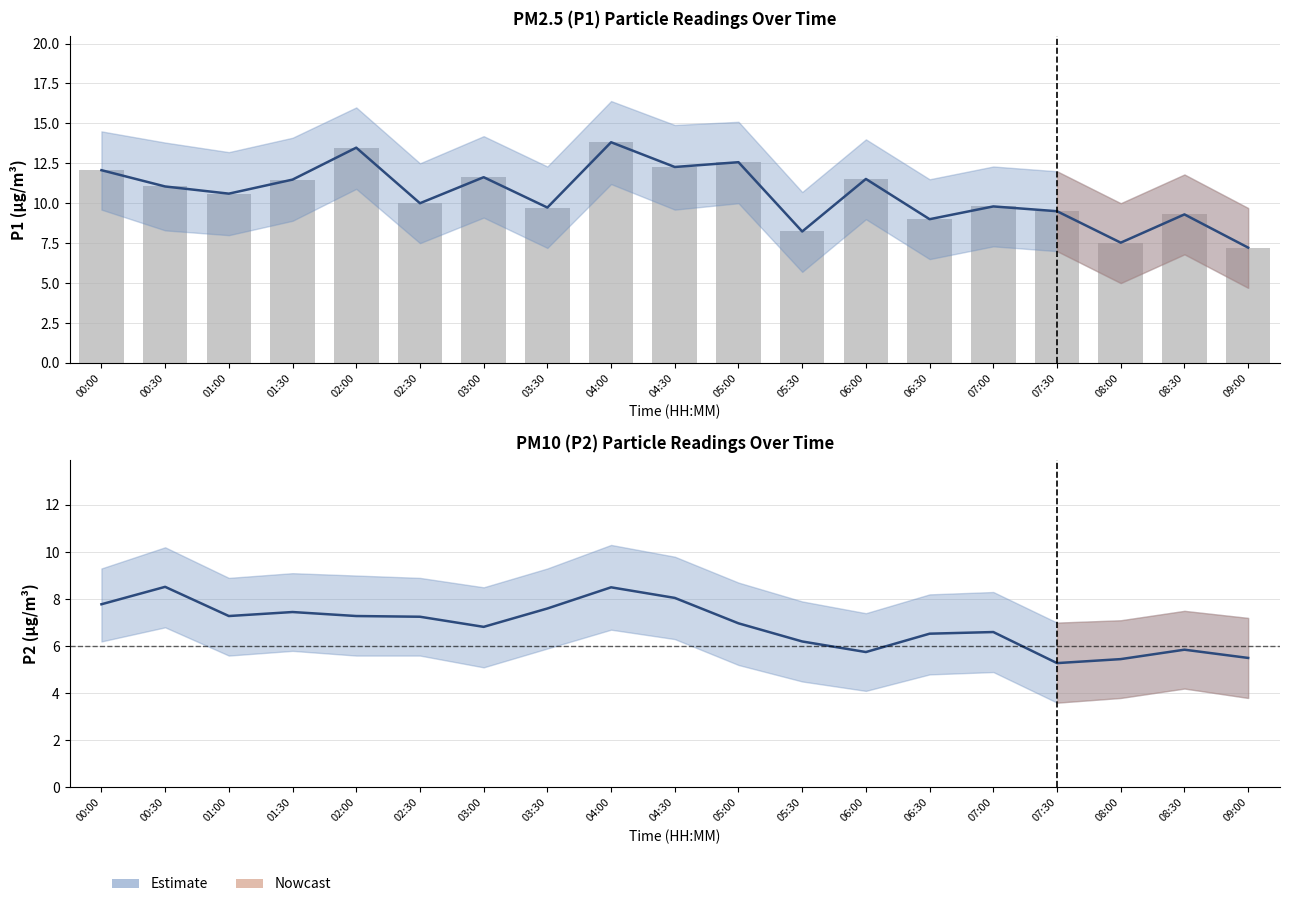

Which series changed the most between 03:30 and 08:30?

P2 mean